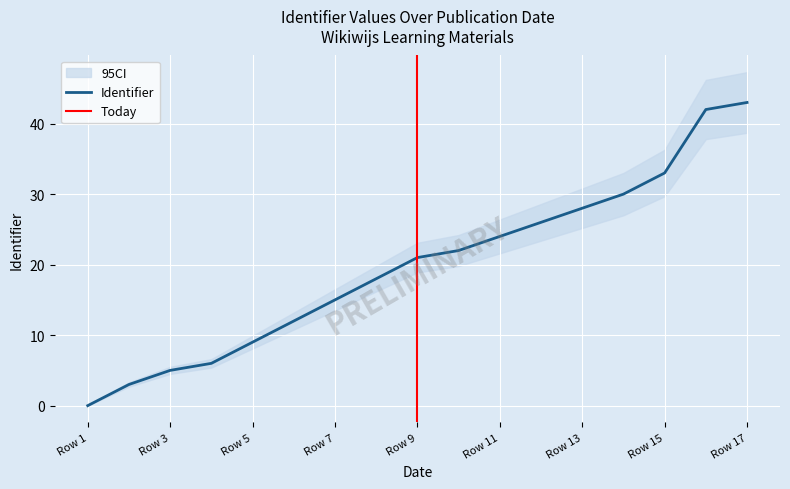

True or false: Identifier has a value of 15 at Row 7.

True